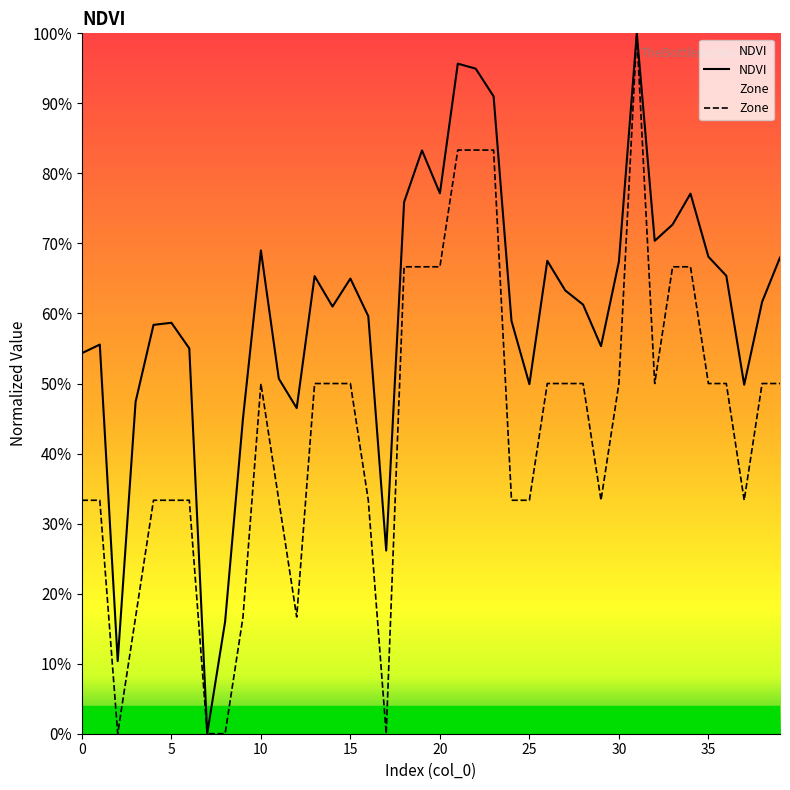

The NDVI series shows 0.3 at 20. True or false?

False